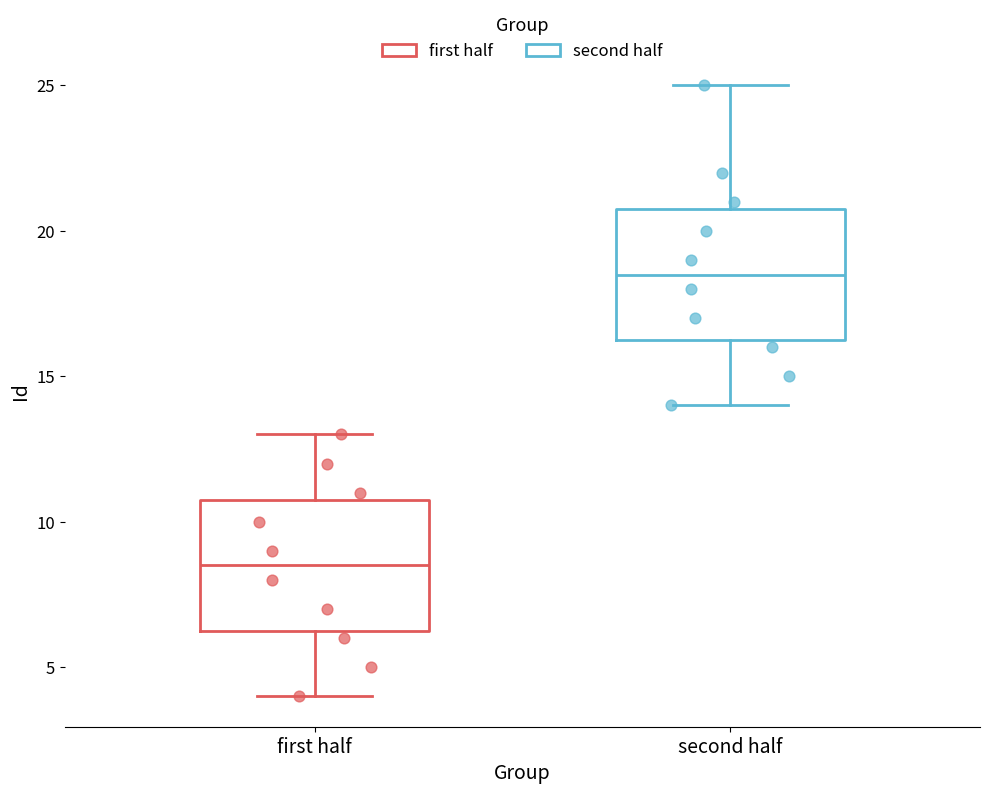

Where does the upper whisker of the box for second half end on the y-axis? The values are not printed on the chart, so give them approximately, as read against the axis.

25.0